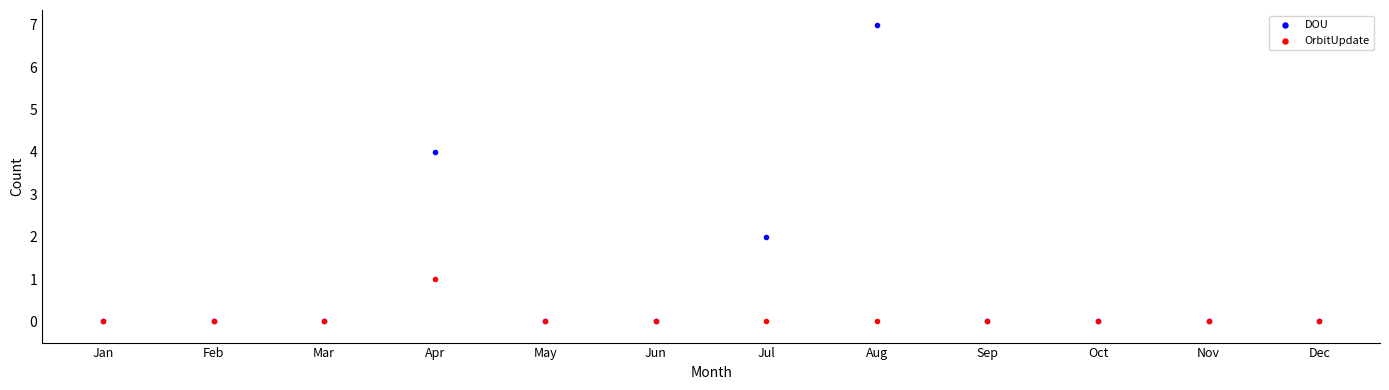

Which series has the widest spread of Y values?

DOU